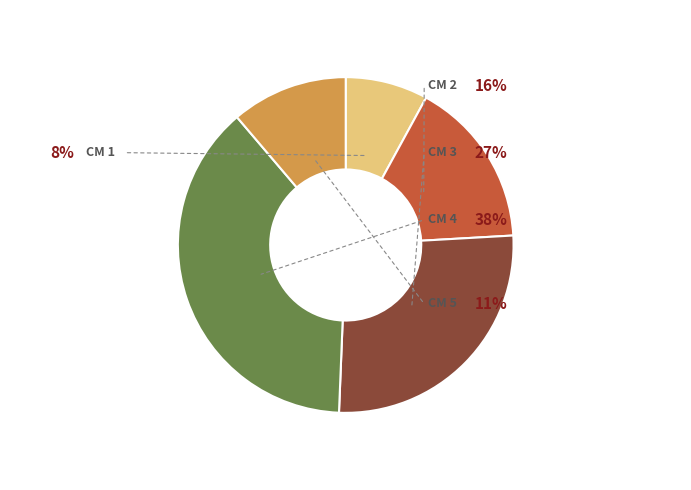

Is it true that 4 is 38% of the pie?

True